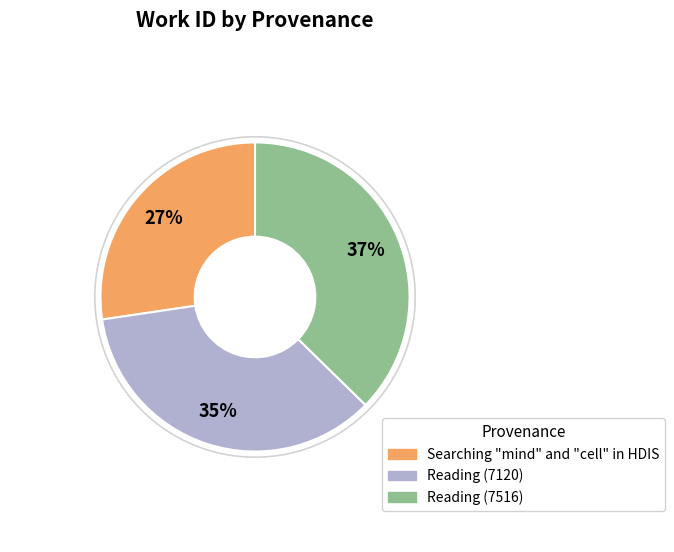

To the nearest percent, what is the difference between the Reading (7516) and Searching "mind" and "cell" in HDIS slice percentages?

10%